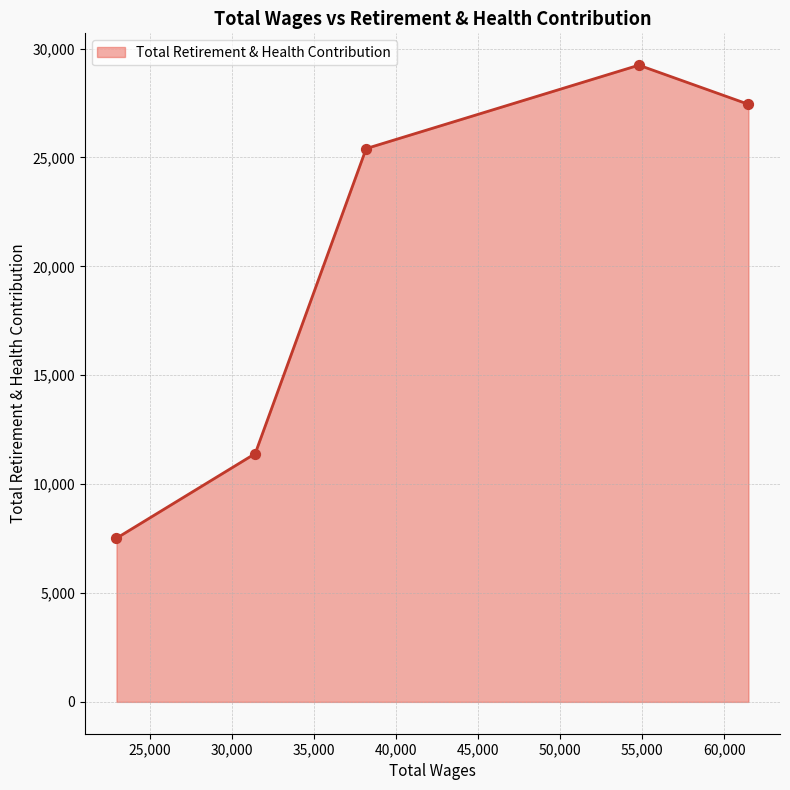

True or false: there are more than 1 points higher than both neighbors.

False